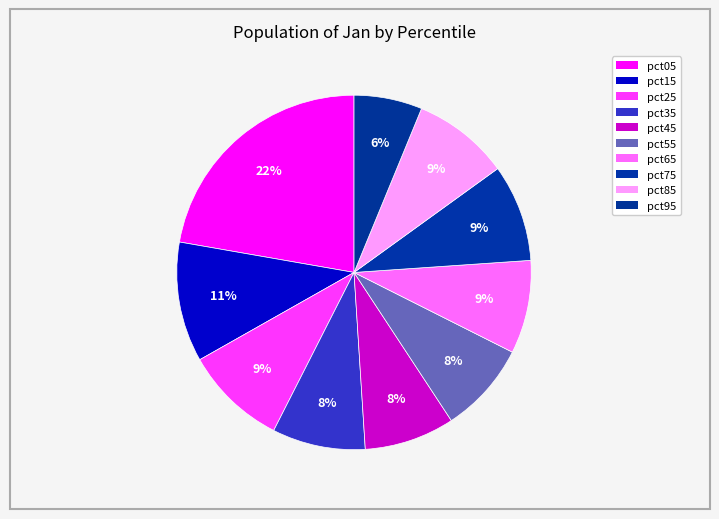

Approximately how many times larger is the value at pct65 compared to pct05?

0.4